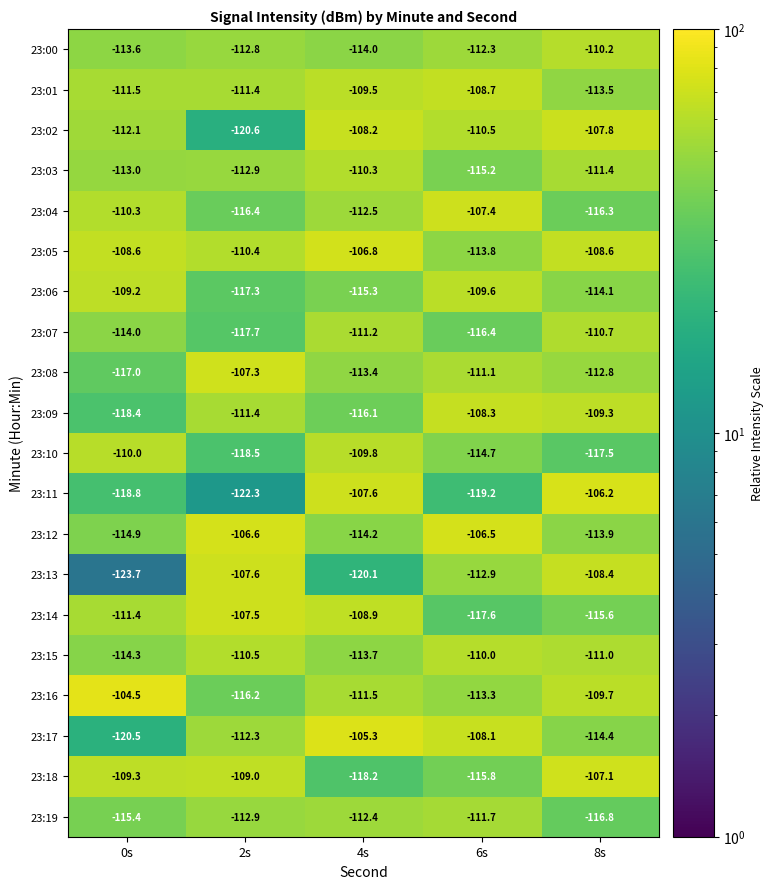

What is the total value across all series at 4s?

-2239.0